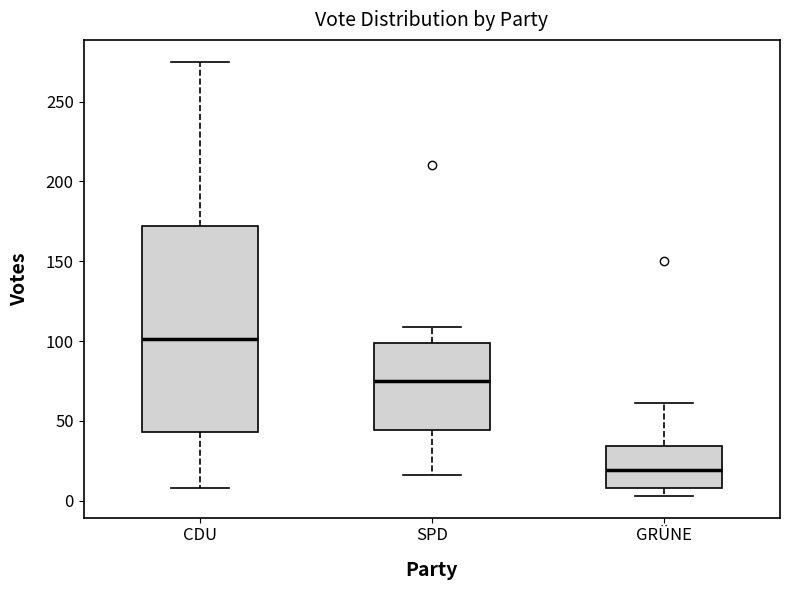

Which box is the tallest, from its lower edge to its upper edge?

CDU